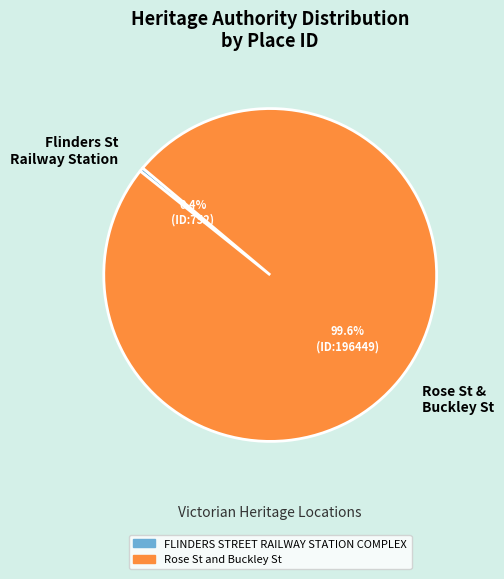

Combined, do Rose St & Buckley St and Flinders St Railway Station account for over 50%?

Yes